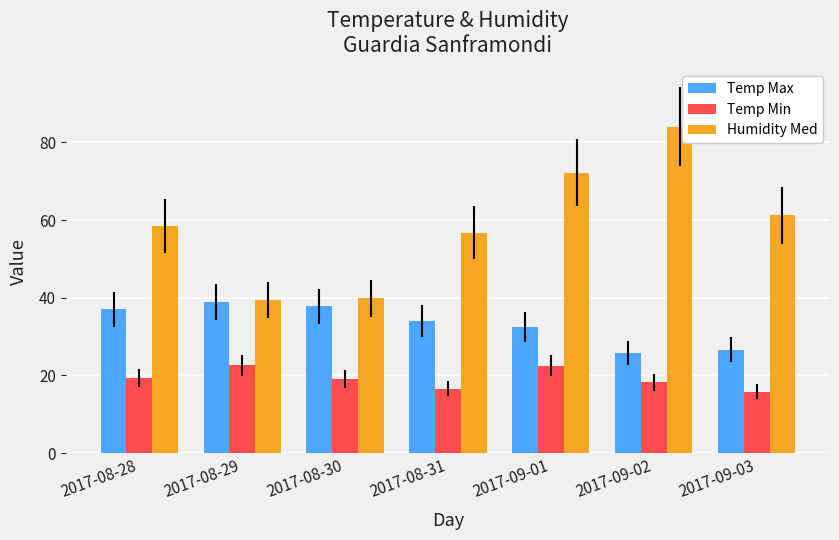

Which series has the largest range (max minus min)?

Humidity Med